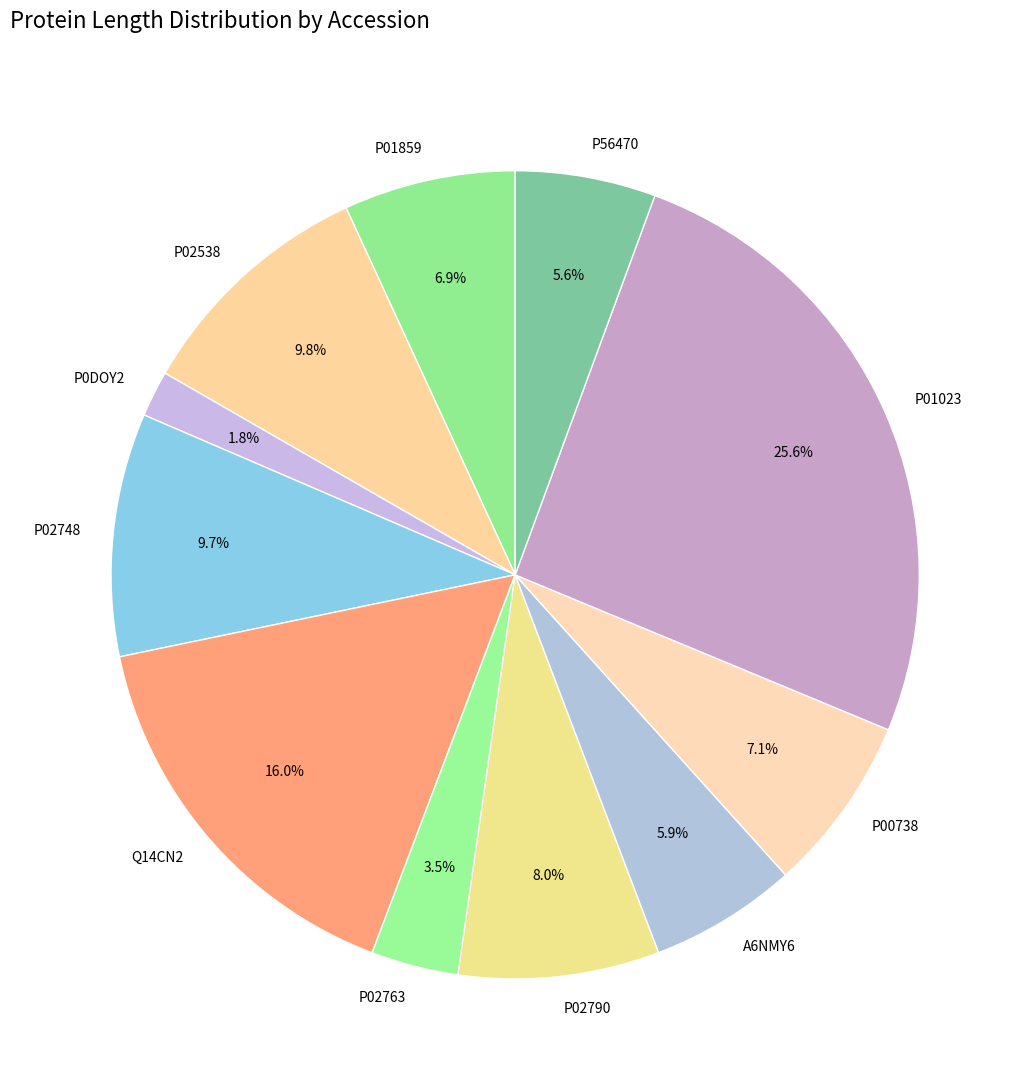

To the nearest percent, what is the difference between the P01859 and P02790 slice percentages?

1%